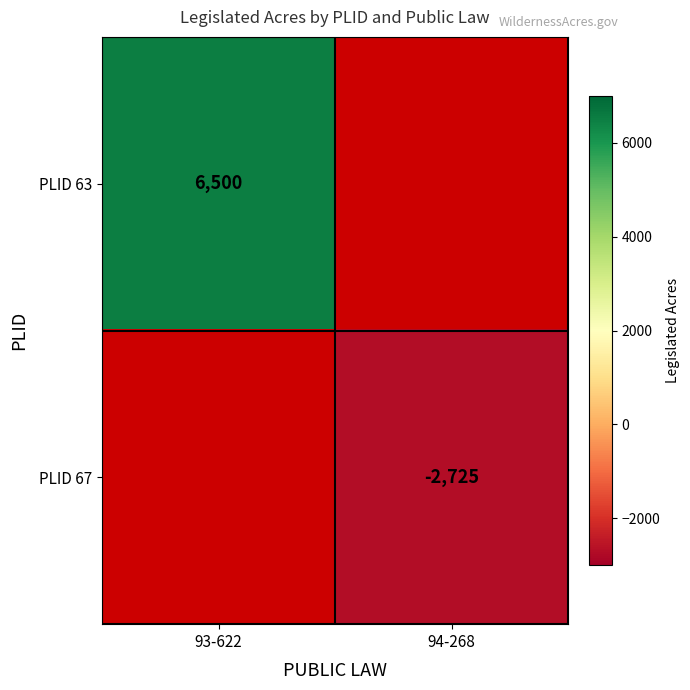

The value of PLID 67 at 94-268 is -2725. True or false?

True